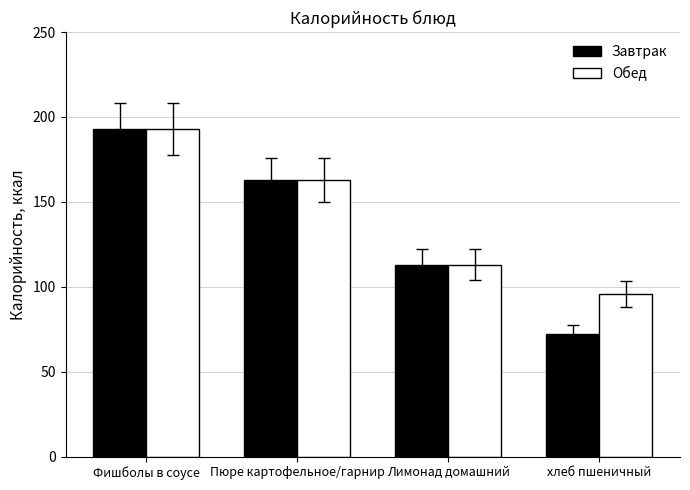

Which series has the largest total across all categories?

Обед